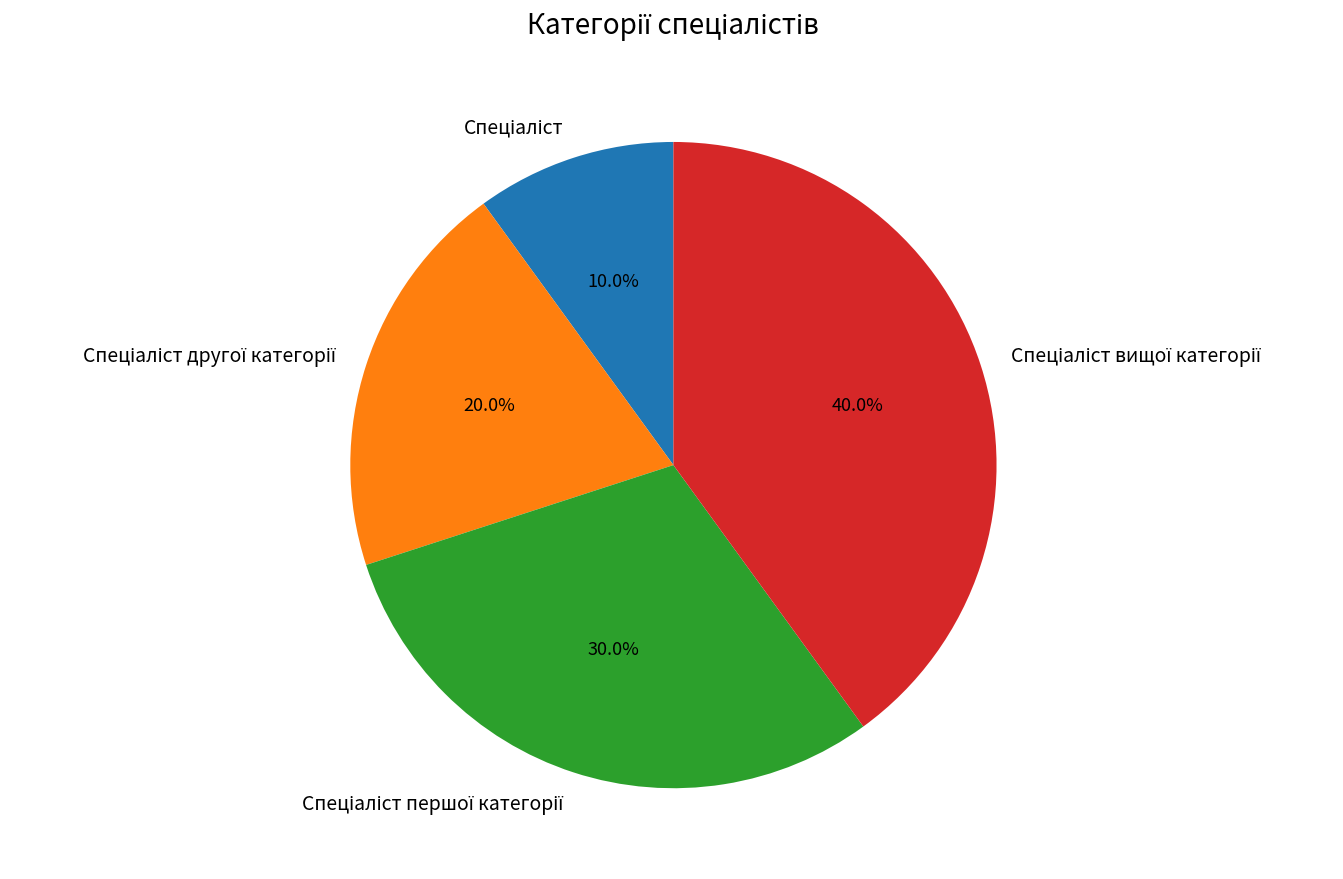

Is there a majority slice in this chart?

No